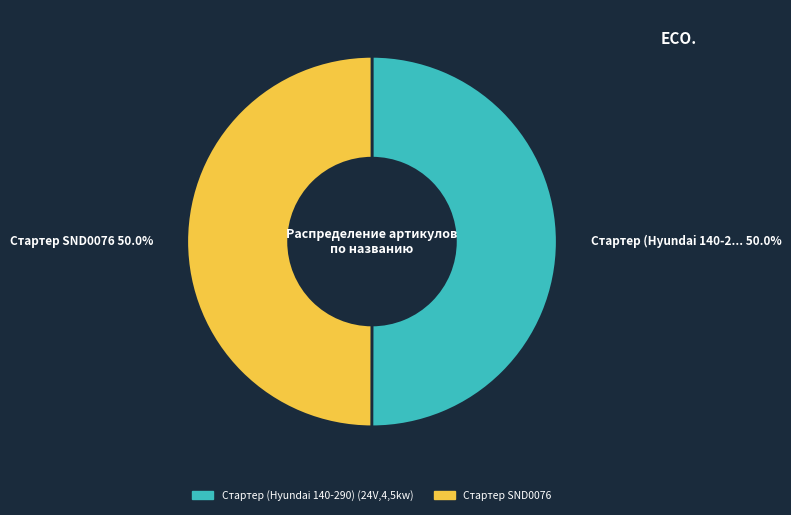

To the nearest percent, what percentage of the pie is Стартер SND0076?

50%